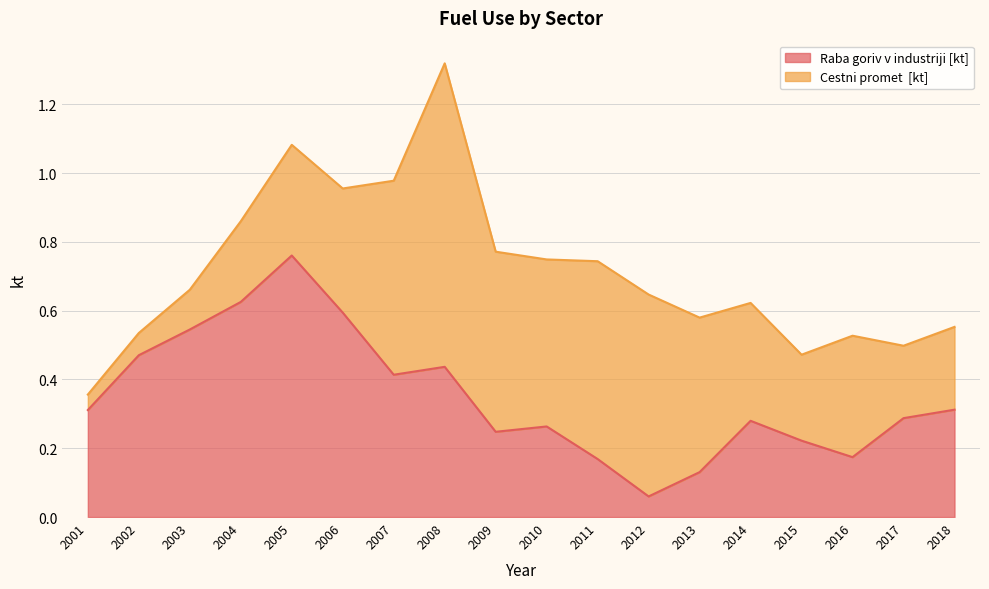

What is the average value?

0.4